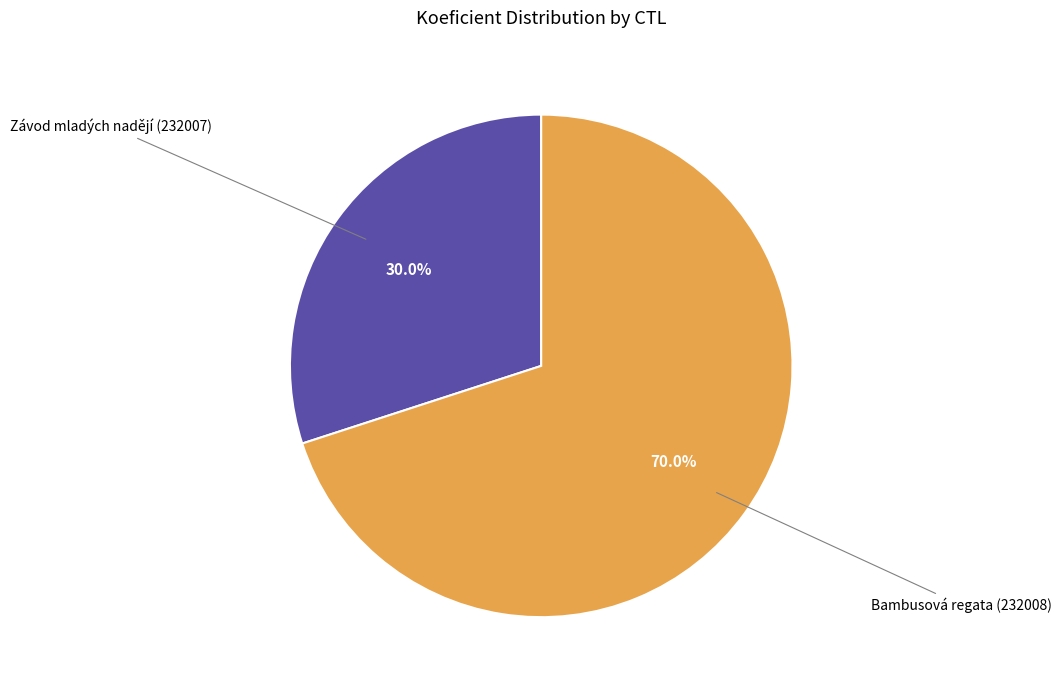

Count the number of slices in the pie.

2